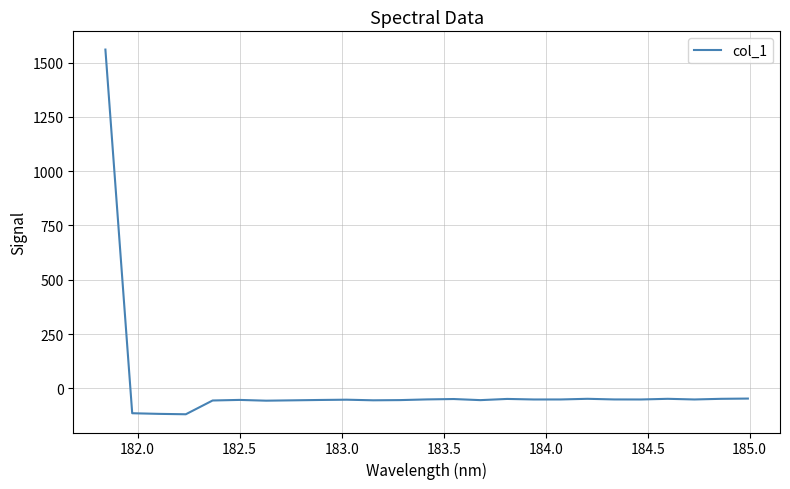

What is the minimum value shown in the chart?

-119.7